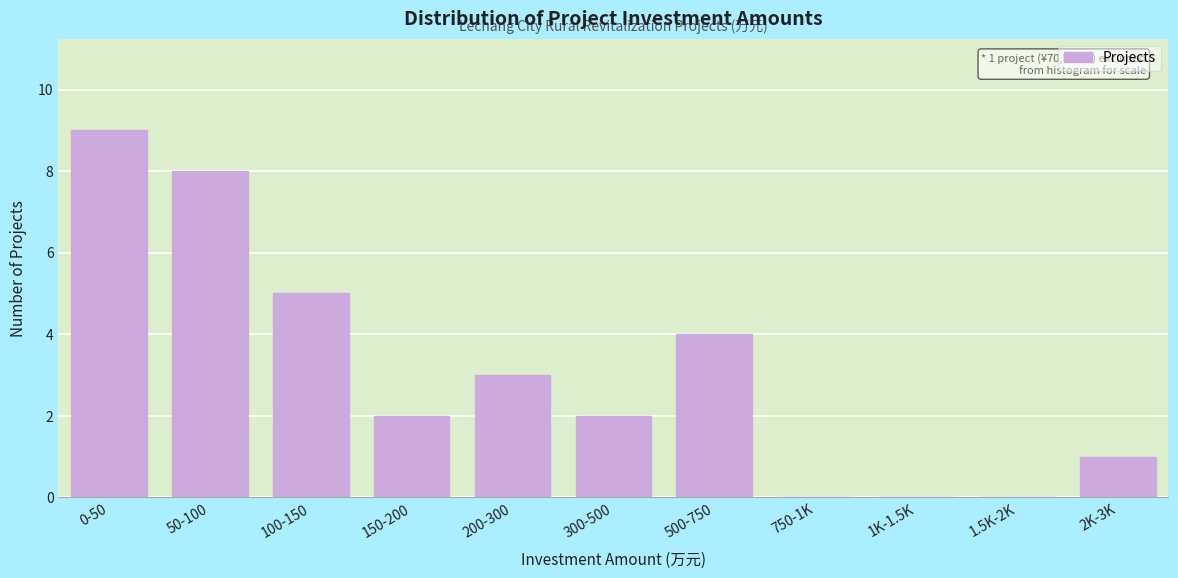

Reading left to right, extract all data points from this chart.

0-50=9	50-100=8	100-150=5	150-200=2	200-300=3	300-500=2	500-750=4	750-1K=0	1K-1.5K=0	1.5K-2K=0	2K-3K=1